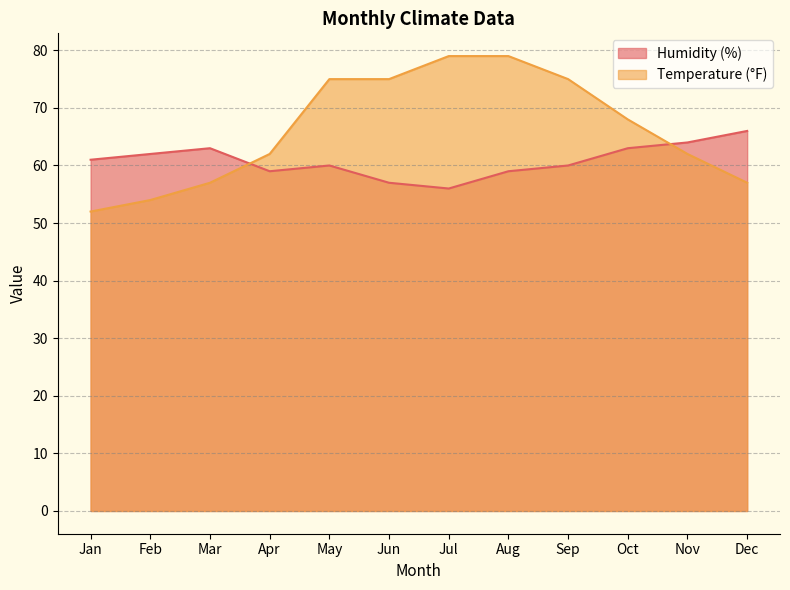

What are all the series names shown in the legend?

Humidity (%), Temperature (°F)